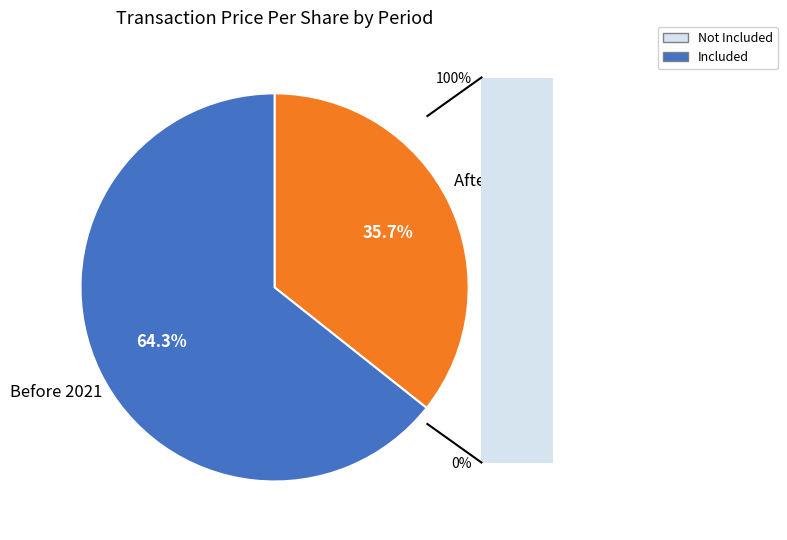

What is the ratio of the value at After 2021 to the value at Before 2021?

0.6